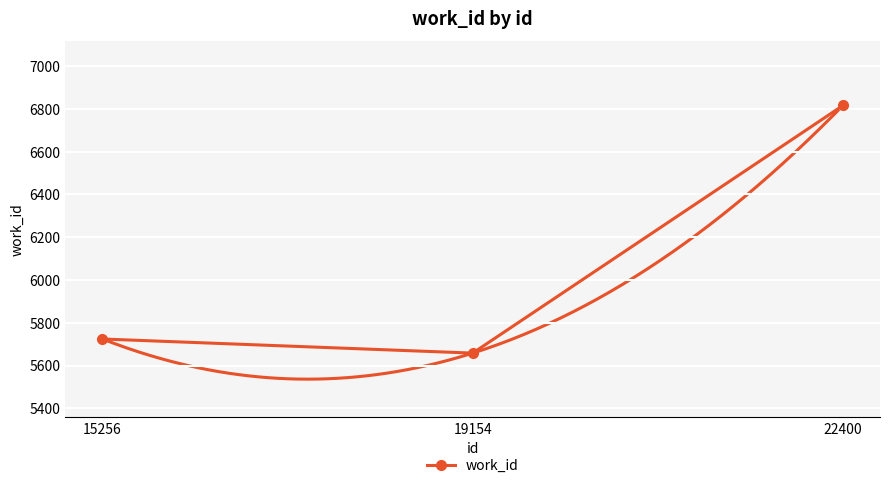

What is the change in value from 19154 to 22400?

+1158